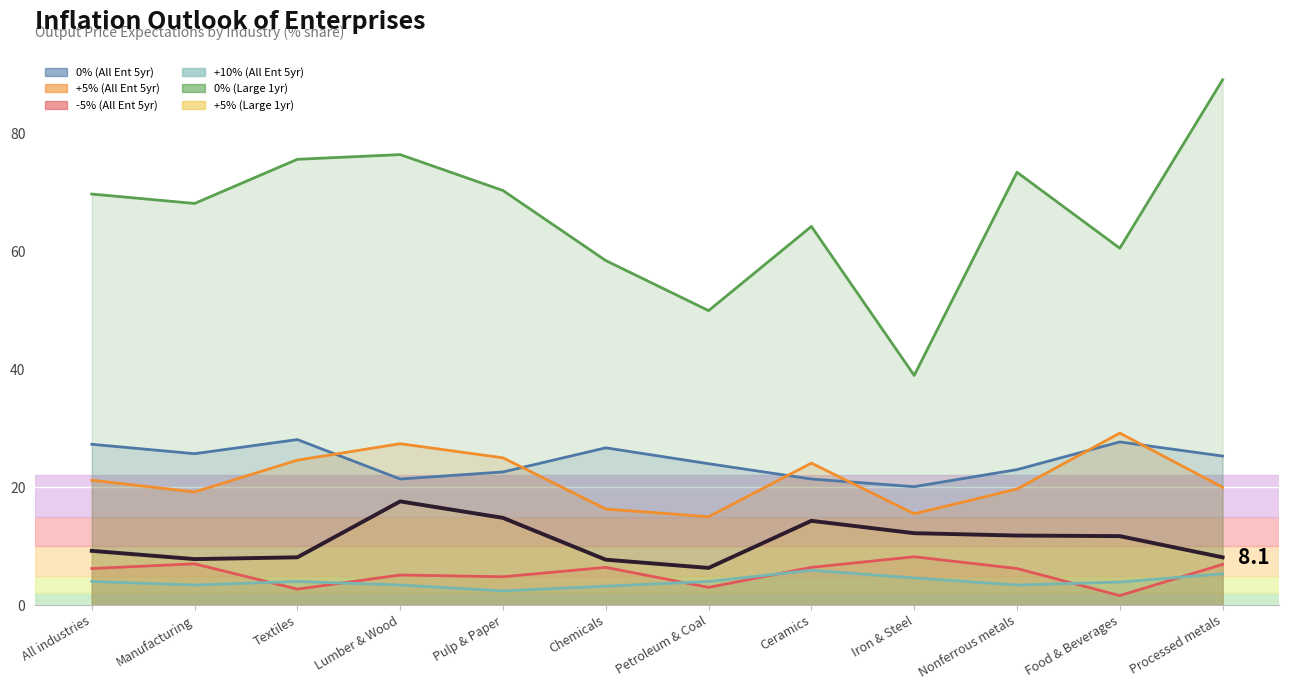

At Iron & Steel, list the series in order from smallest to largest.

+10% (All Ent 5yr), -5% (All Ent 5yr), +5% (Large 1yr), +5% (All Ent 5yr), 0% (All Ent 5yr), 0% (Large 1yr)